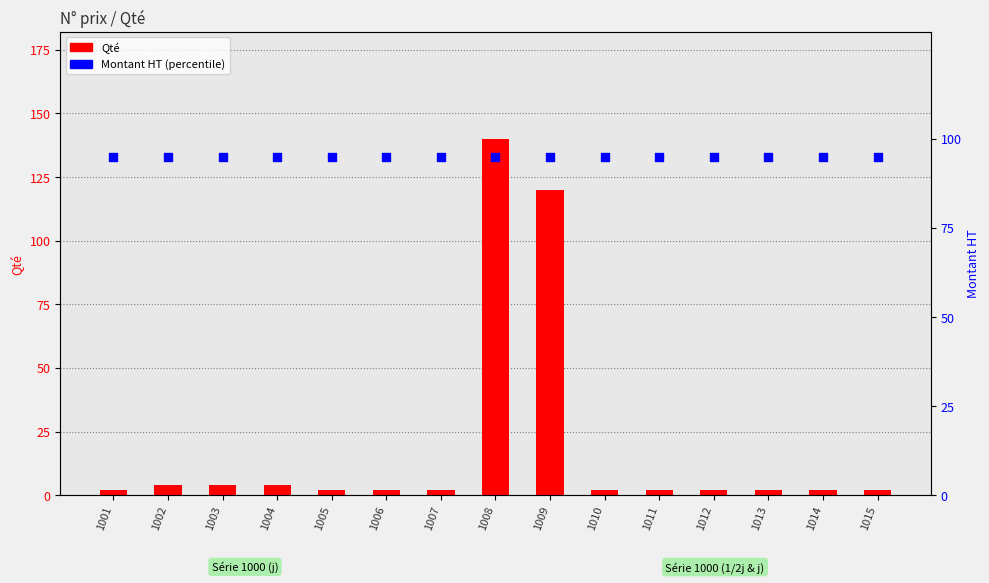

Which series reaches the maximum Y coordinate?

Qté